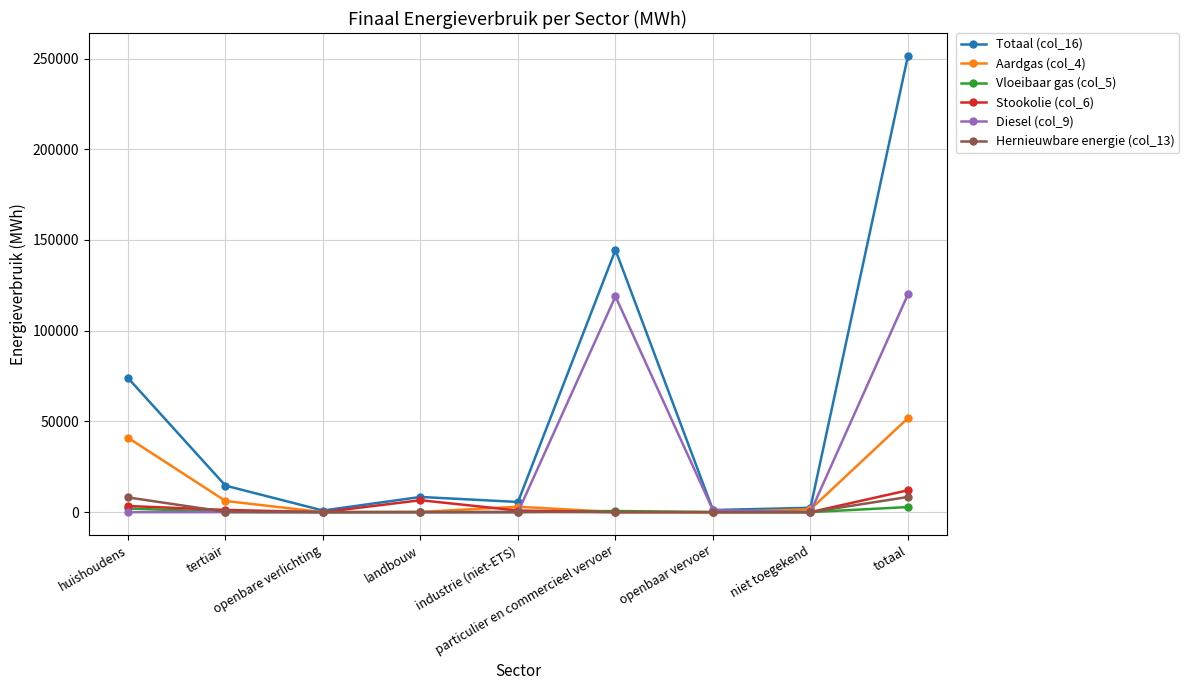

How many interior local peaks does the Totaal (col_16) series have?

2